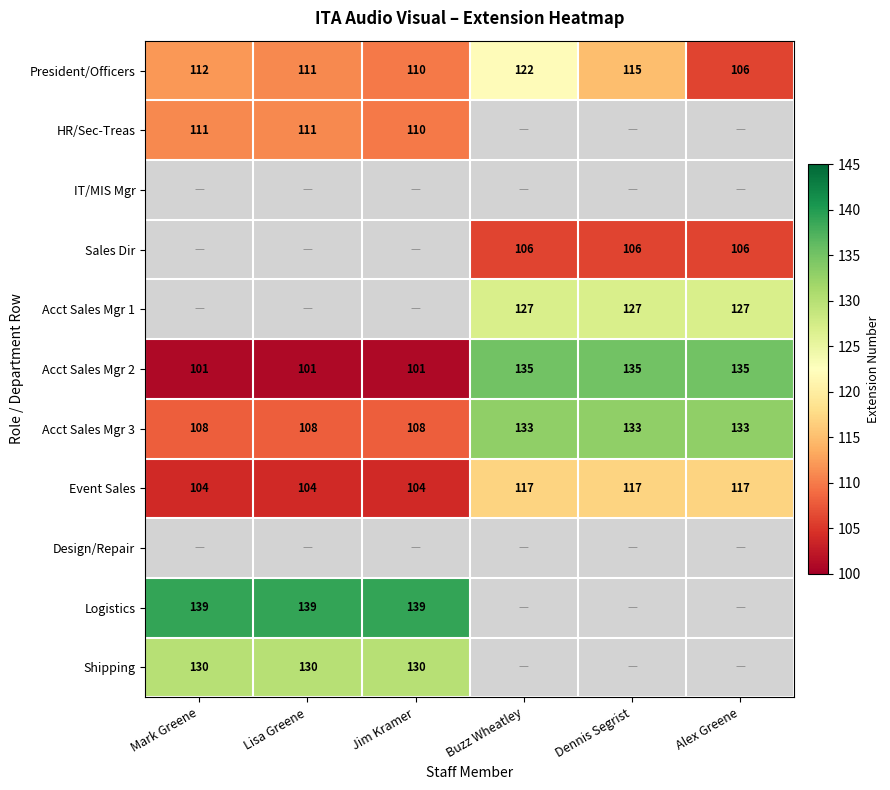

What is the sum of all Acct Sales Mgr 2 values?

708